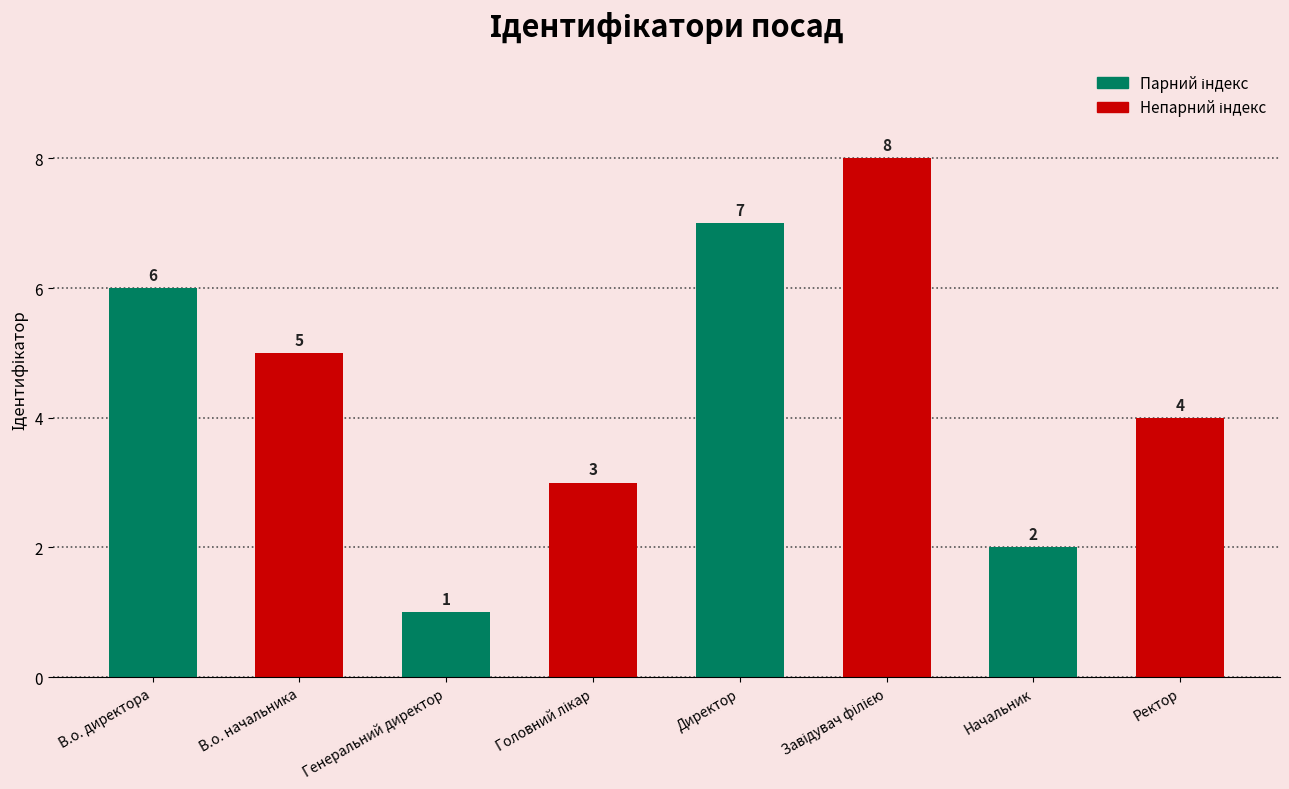

At which label is the value closest to 4?

Ректор